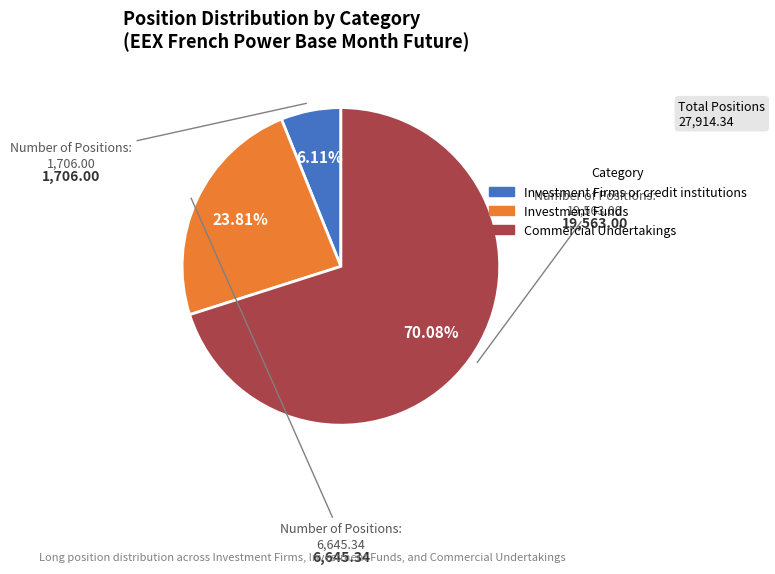

How many segments does this pie chart have?

3